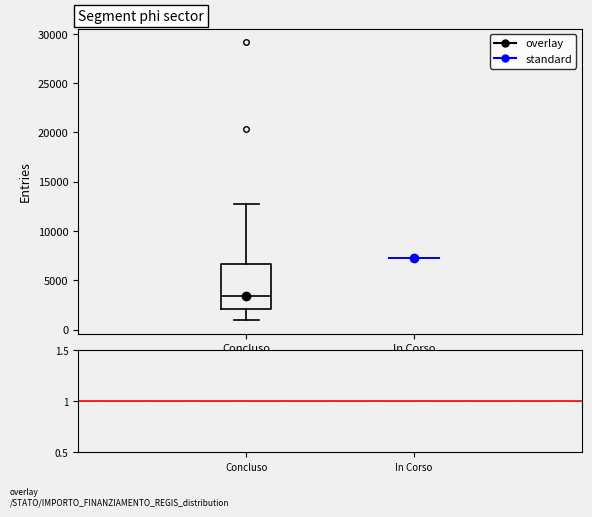

Comparing the boxes themselves (not the whiskers), which one is the tallest?

Concluso